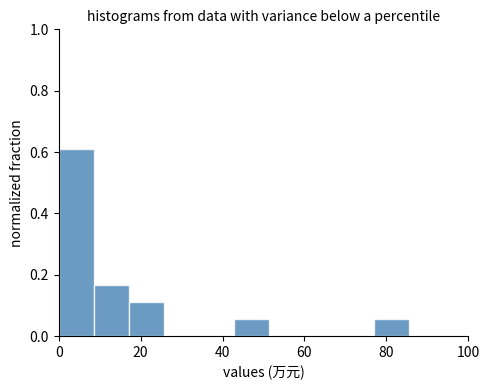

How tall is the bar that spans 18 to 26 on the x-axis? Neither the bar edges nor the heights are printed on the chart, so give them approximately, as read against the axes.

0.12